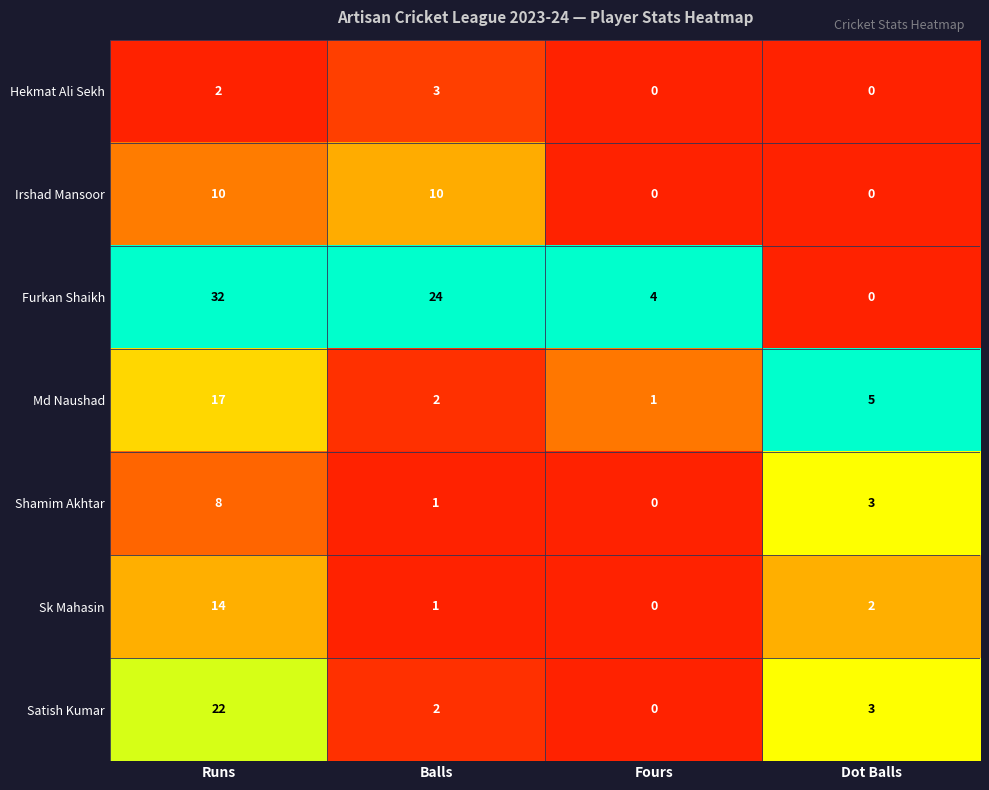

Is it true that Irshad Mansoor equals 3 at Balls?

False